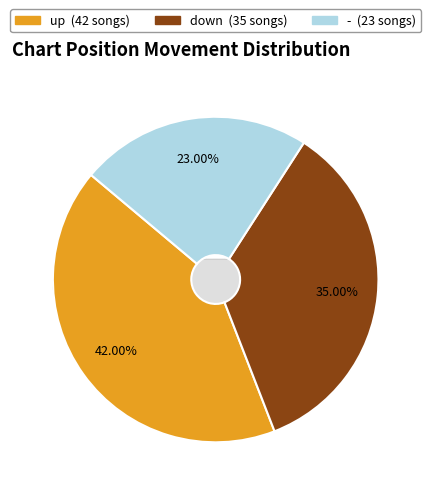

Between down and -, which is larger?

down